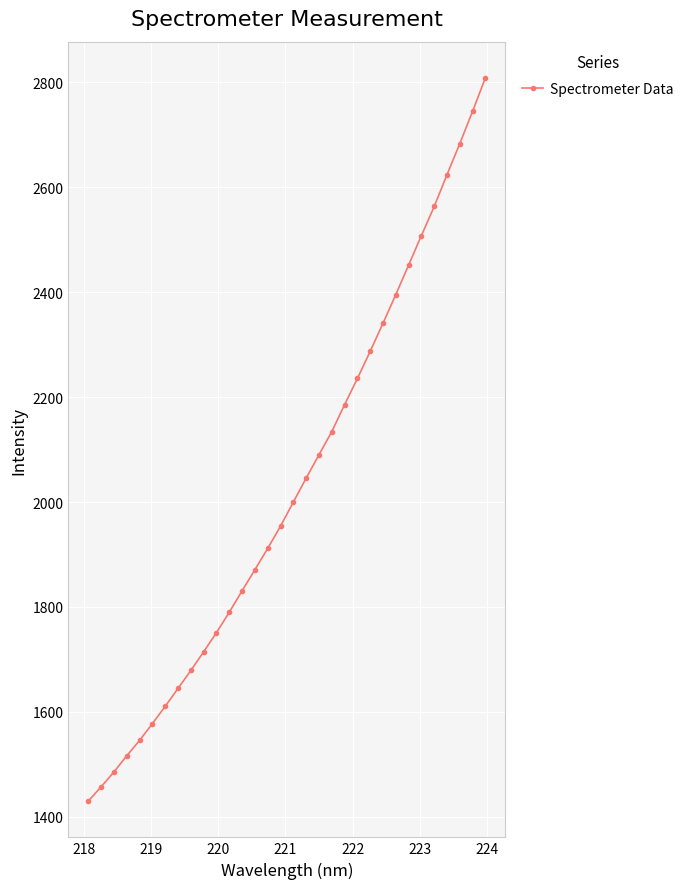

What is the sum of all values?

64867.1